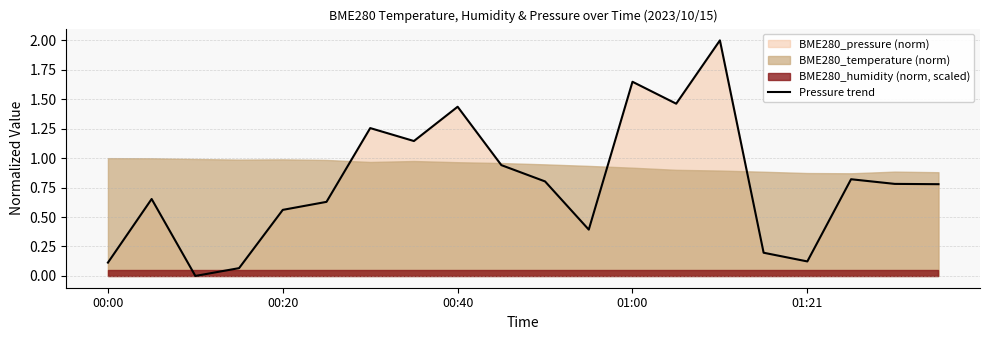

What is the difference between the maximum and minimum values?

2.0